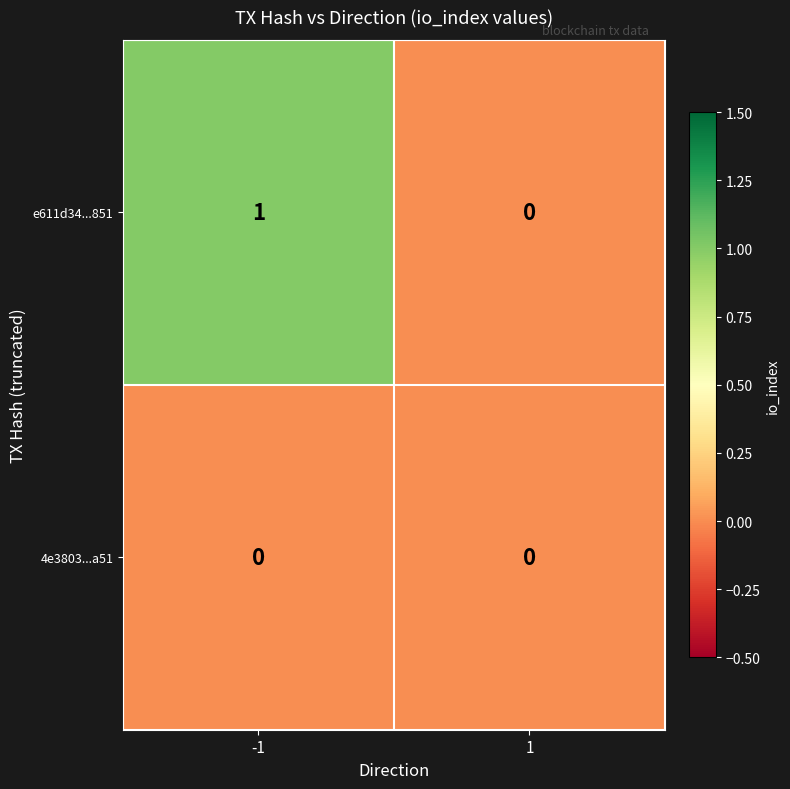

What is the greatest value displayed?

1